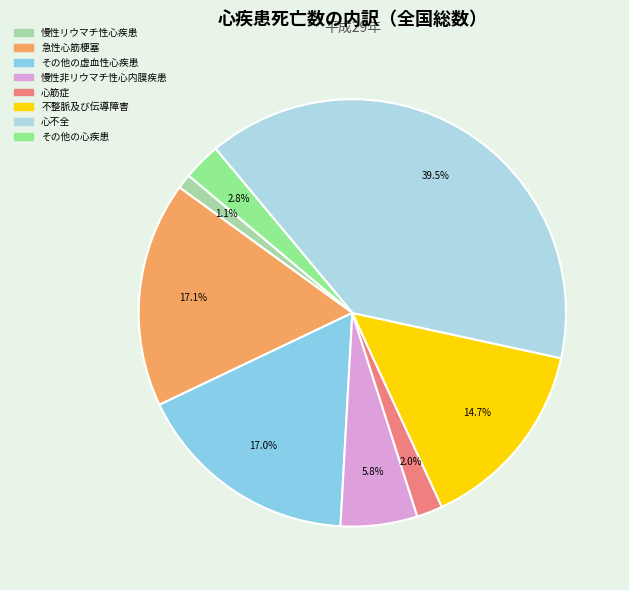

What percentage is NOT represented by その他の虚血性心疾患?

83.0%